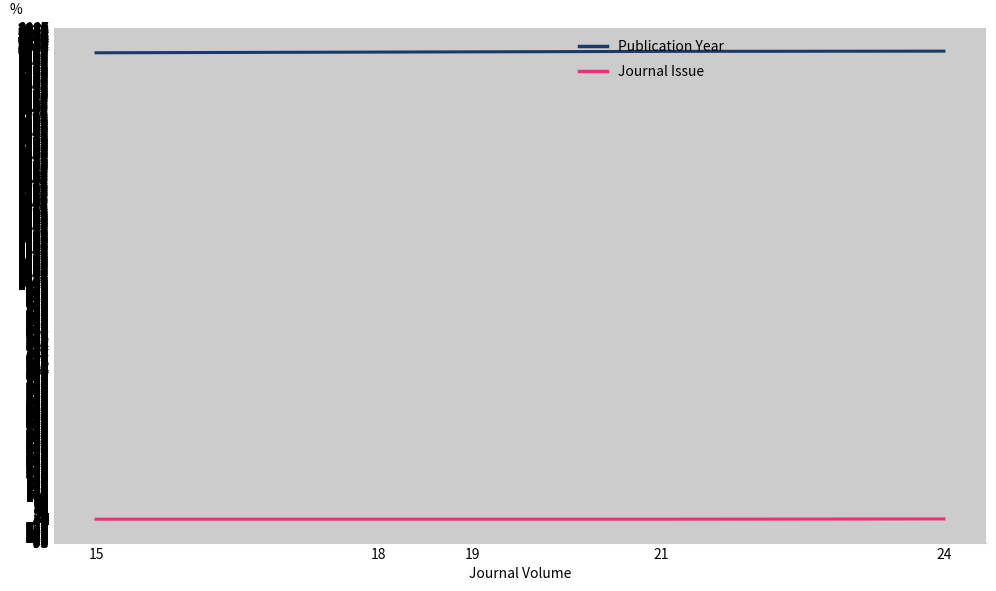

What are all the series names shown in the legend?

Publication Year, Journal Issue